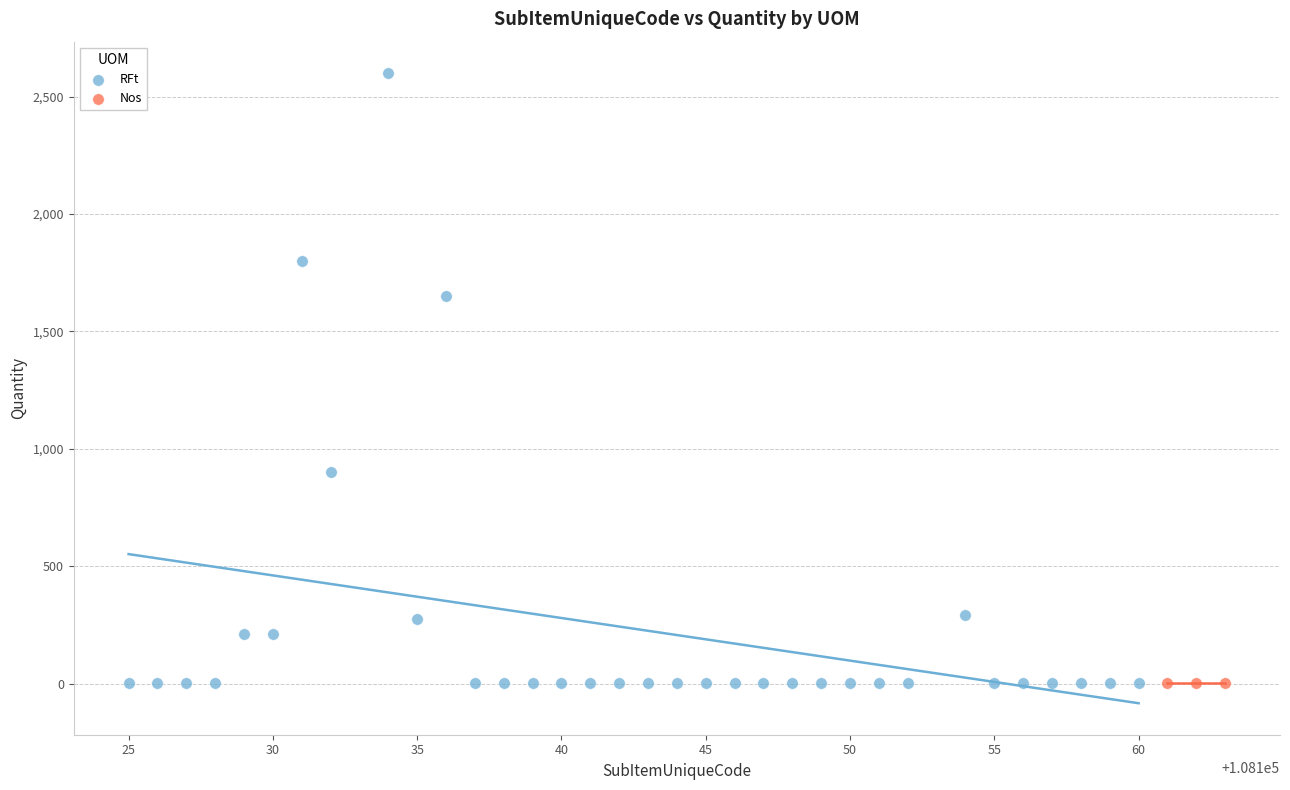

Which series reaches the maximum Y coordinate?

RFt